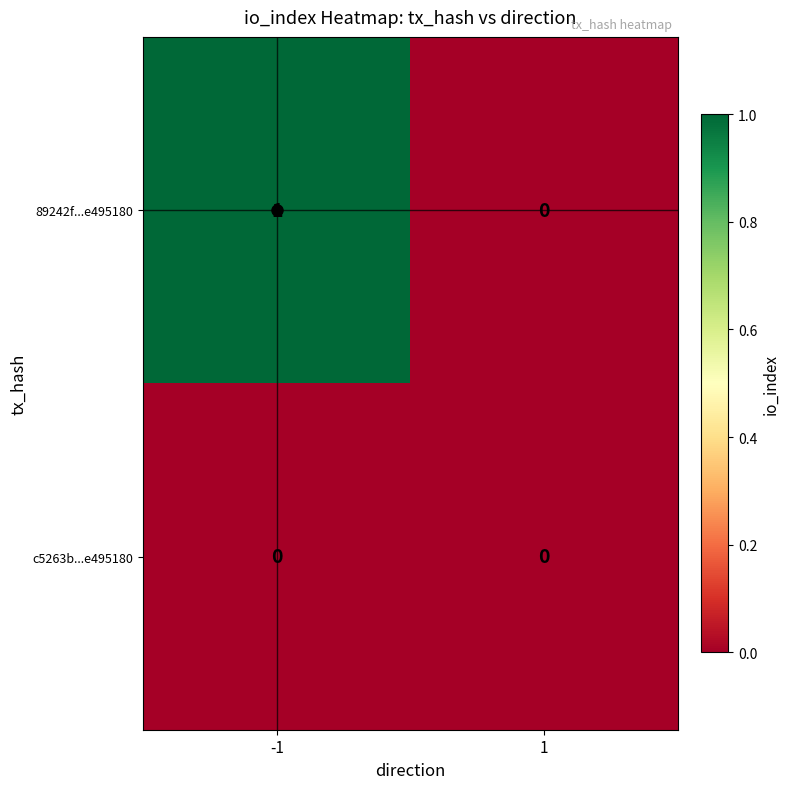

How many values in the 89242f...e495180 series are below 1?

1